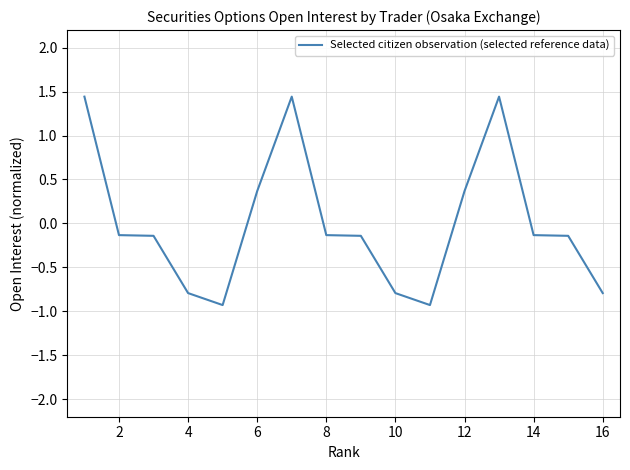

What is the minimum value shown in the chart?

-0.9